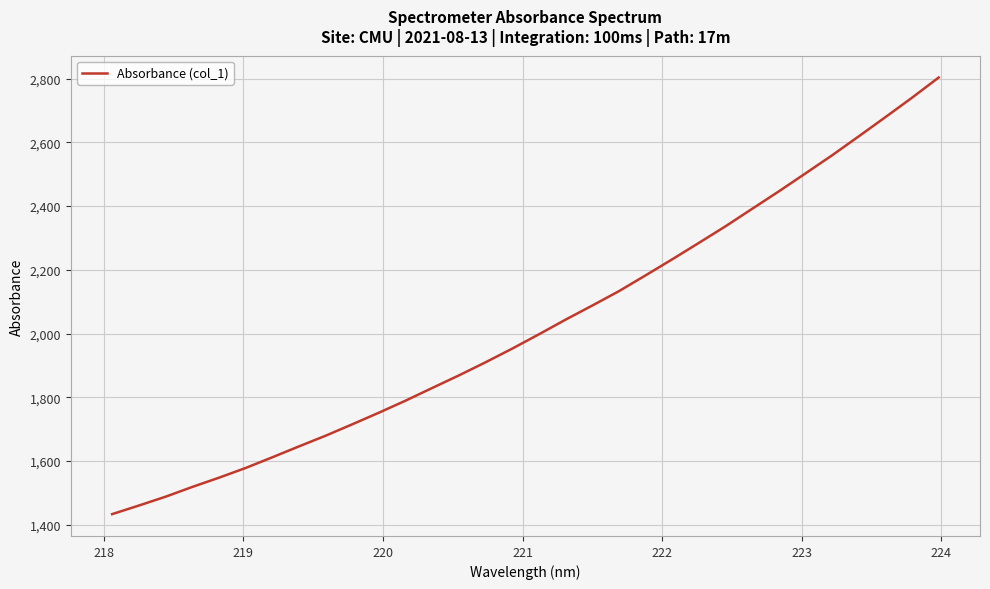

What is the smallest value displayed?

1433.3